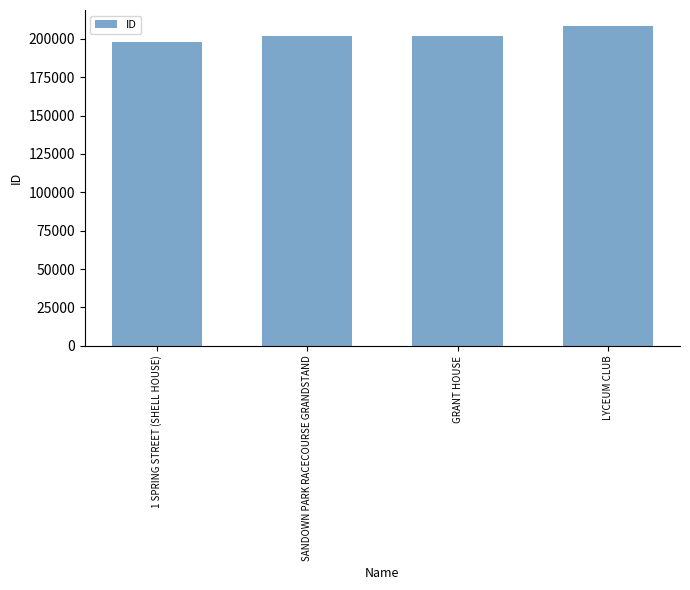

True or false: the data shows 202036 at GRANT HOUSE.

True